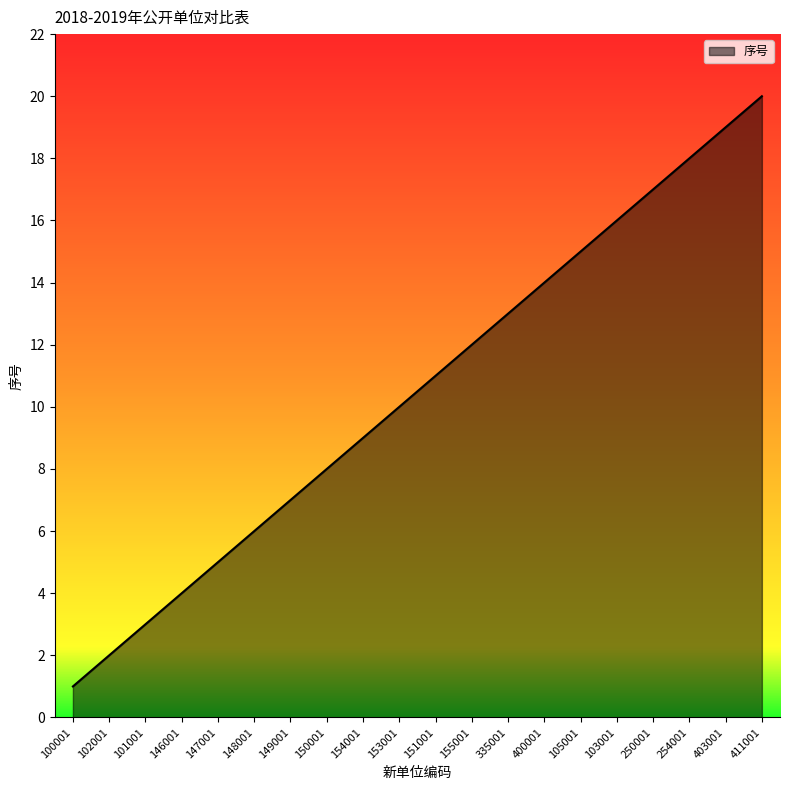

List the labels in order of value, smallest first.

100001, 102001, 101001, 146001, 147001, 148001, 149001, 150001, 154001, 153001, 151001, 155001, 335001, 400001, 105001, 103001, 250001, 254001, 403001, 411001